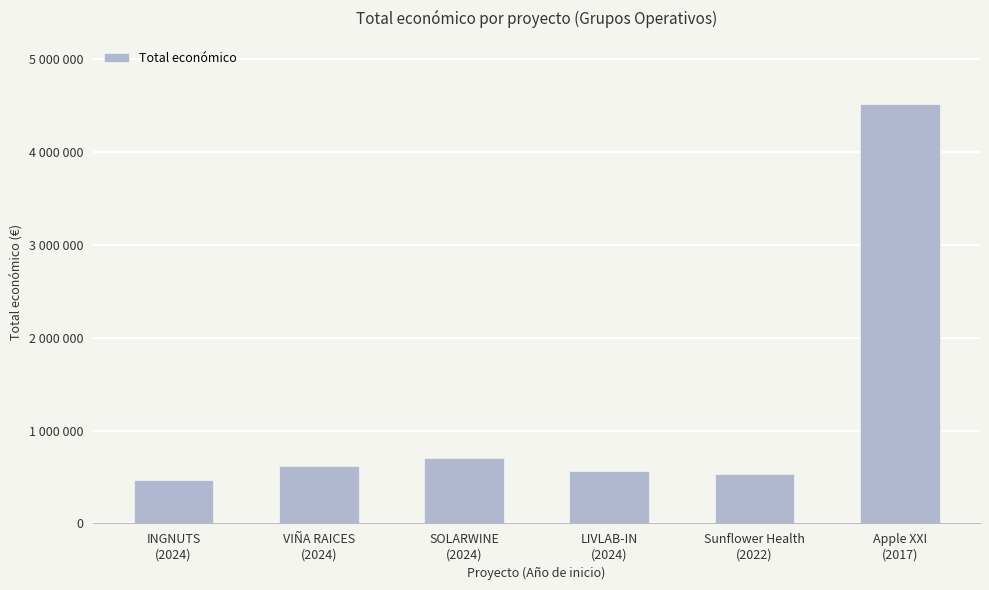

Does the chart contain any negative values?

No